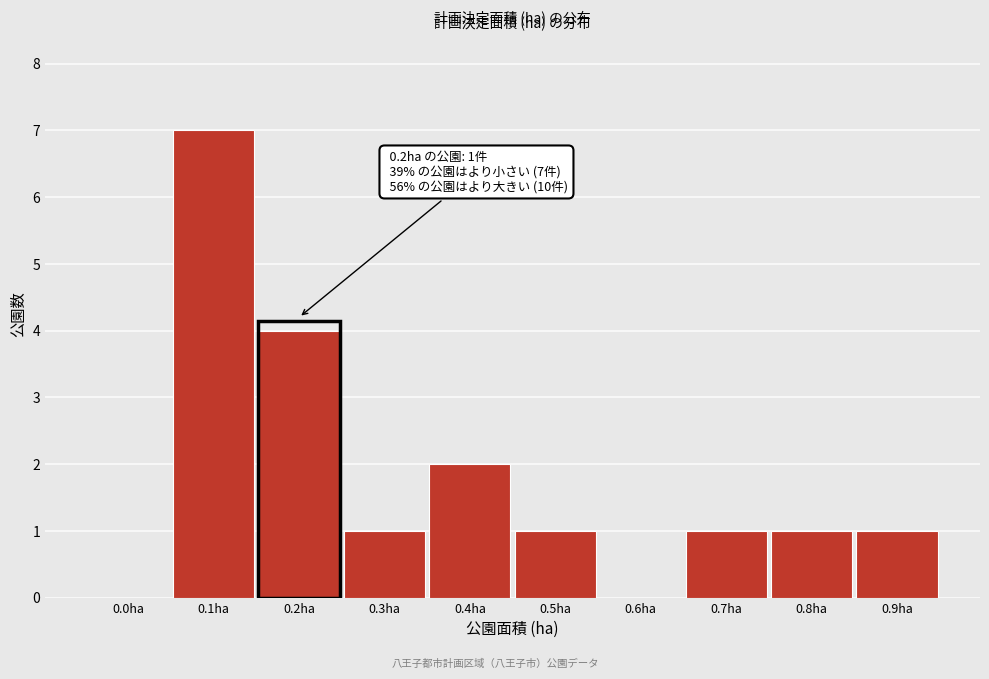

Reading right to left, list all the values displayed in this chart.

0.9ha=1	0.8ha=1	0.7ha=1	0.6ha=0	0.5ha=1	0.4ha=2	0.3ha=1	0.2ha=4	0.1ha=7	0.0ha=0